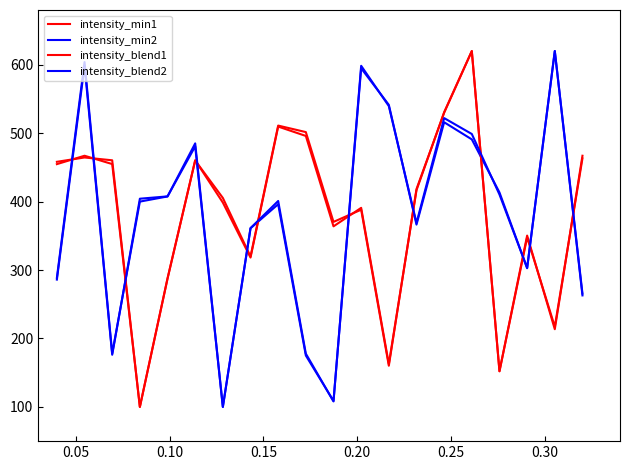

At how many categories does at least one series exceed 320?

20